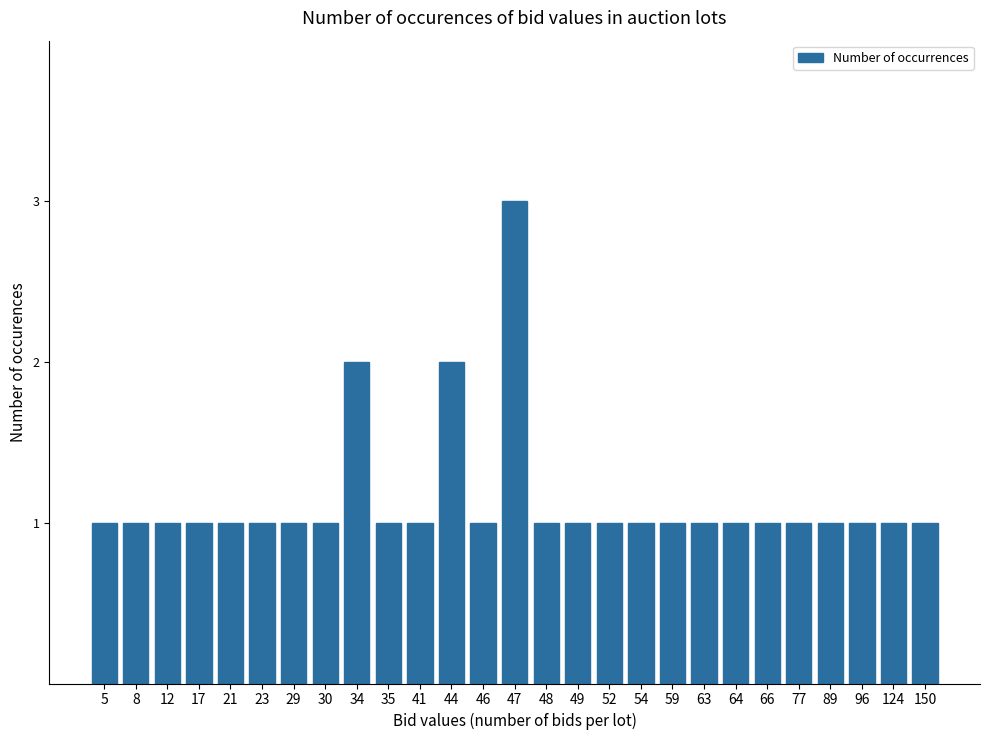

Reading left to right, list all the values displayed in this chart.

5=1	8=1	12=1	17=1	21=1	23=1	29=1	30=1	34=2	35=1	41=1	44=2	46=1	47=3	48=1	49=1	52=1	54=1	59=1	63=1	64=1	66=1	77=1	89=1	96=1	124=1	150=1